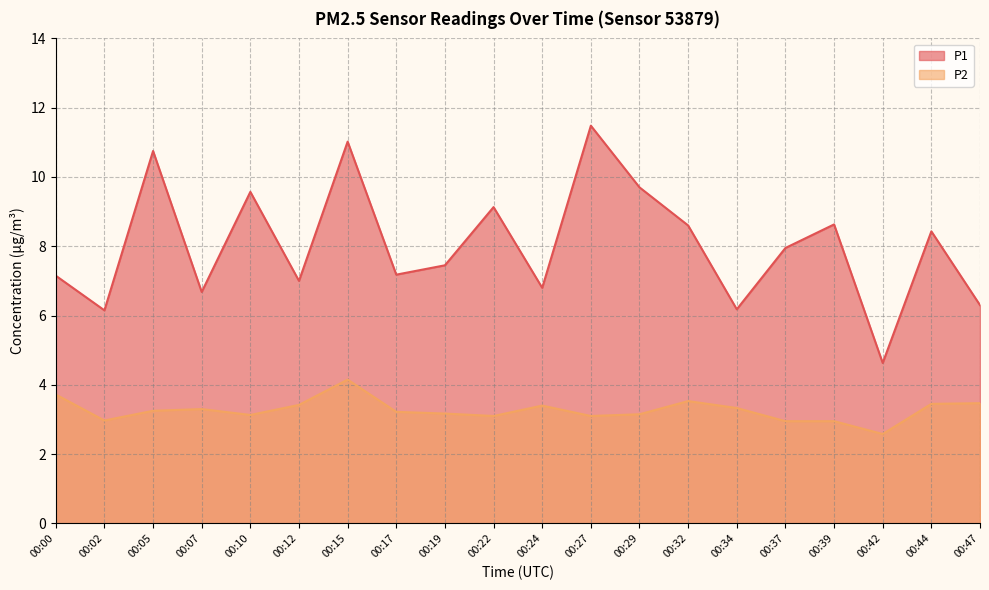

Reading right to left, what are all the values shown in this chart?

P1: 6.3	8.4	4.6	8.6	8.0	6.2	8.6	9.7	11.5	6.8	9.1	7.5	7.2	11.0	7.0	9.6	6.7	10.8	6.2	7.2
P2: 3.5	3.5	2.6	3.0	3.0	3.3	3.5	3.1	3.1	3.4	3.1	3.2	3.2	4.2	3.4	3.1	3.3	3.2	3.0	3.7